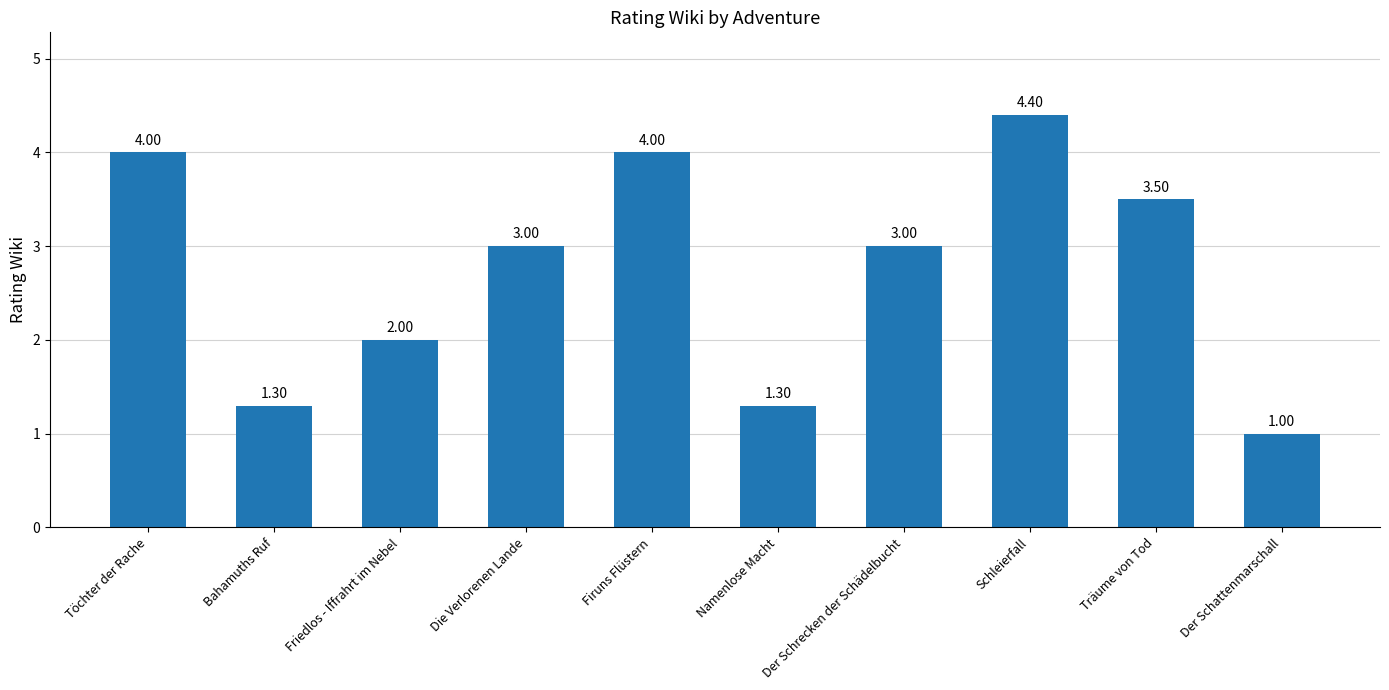

How many categories are shown in the chart?

10